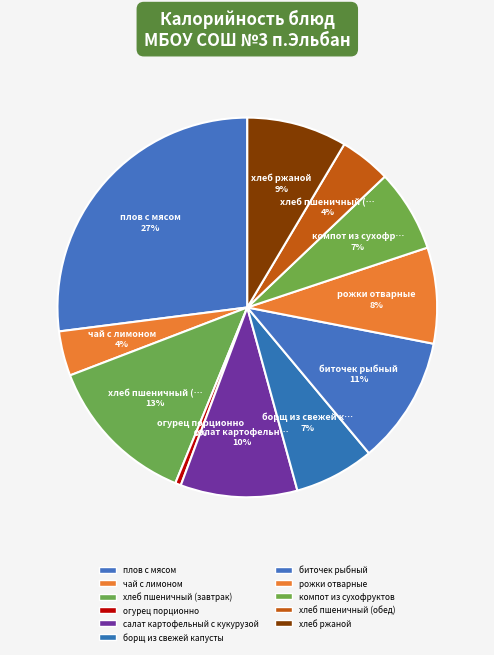

Is there a majority slice in this chart?

No